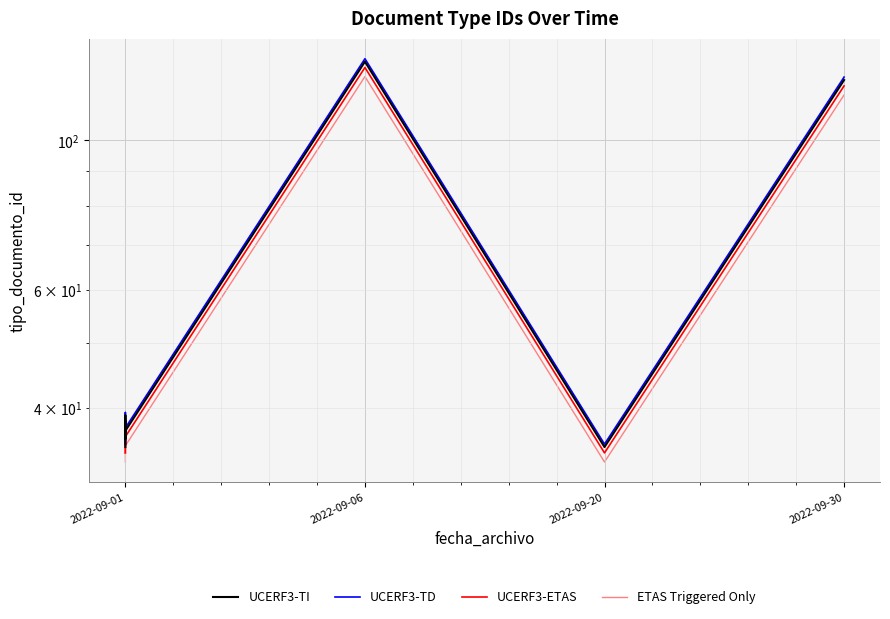

What is the difference between the second highest and second lowest values in the UCERF3-TI series?

88.0